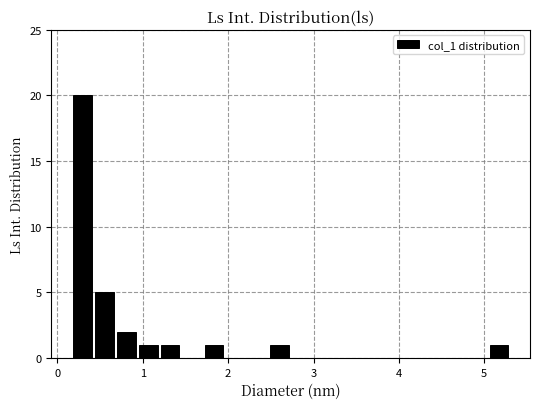

Read against the x-axis, roughly where is the centre of the tallest bar?

0.3